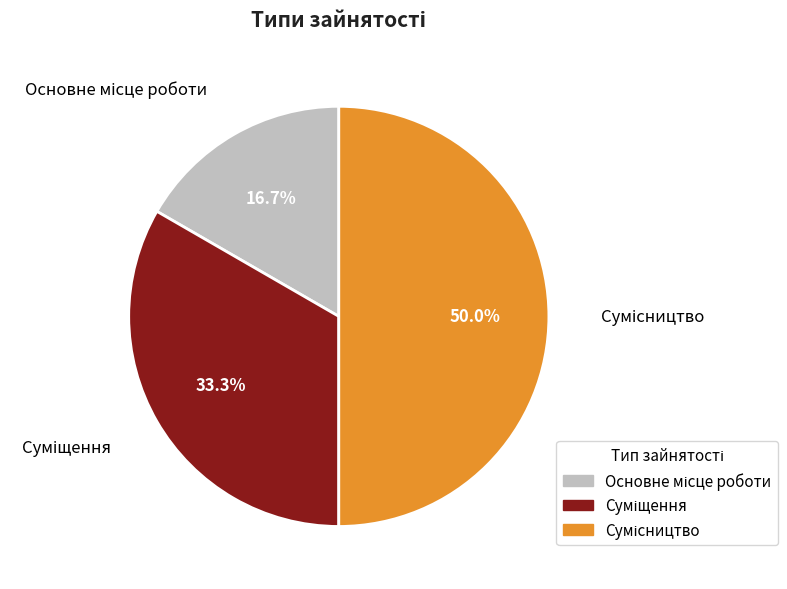

To the nearest percent, what is the average slice percentage?

33%